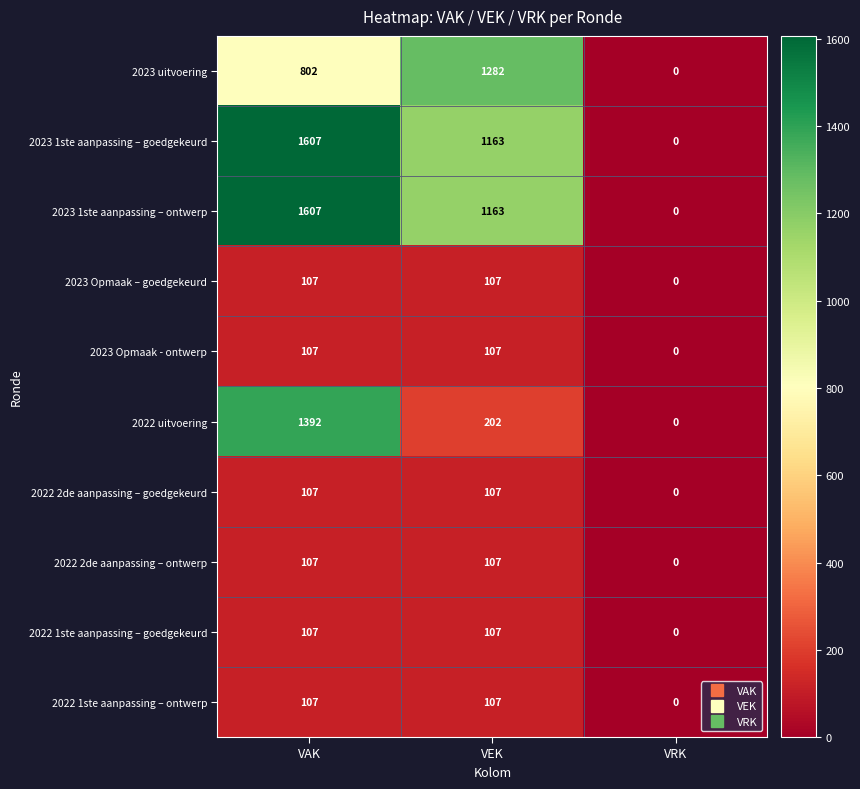

At which category does the chart reach its minimum across all series?

VRK